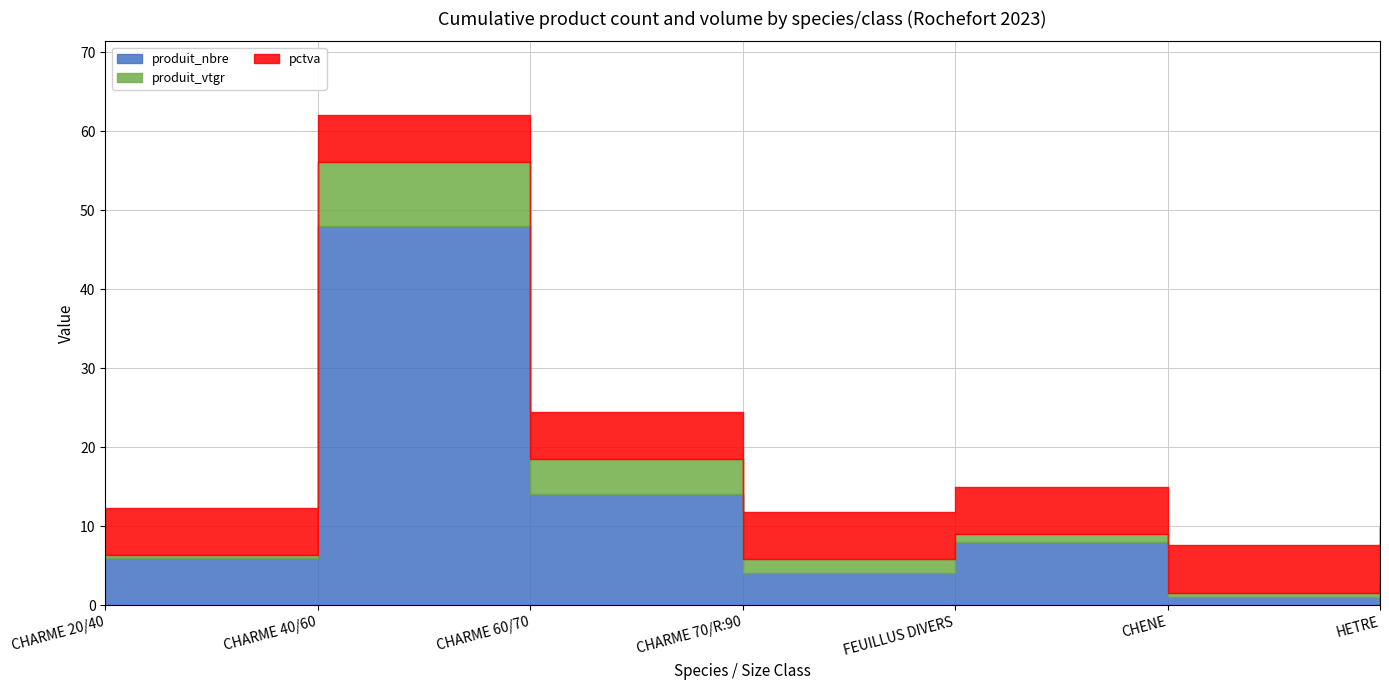

How many interior local peaks does the produit_nbre series have?

2